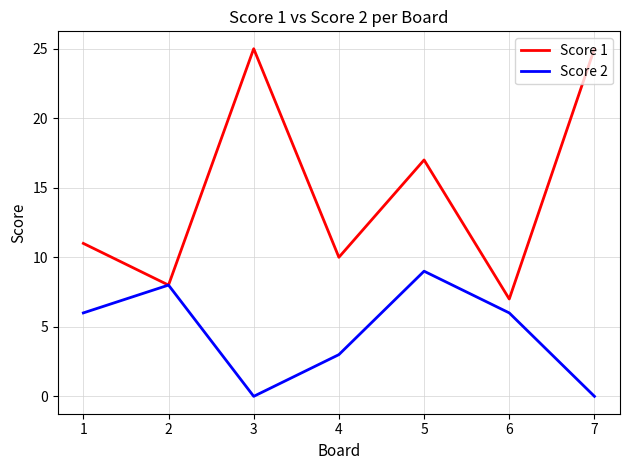

Rank the series at 7 from lowest to highest value.

Score 2, Score 1